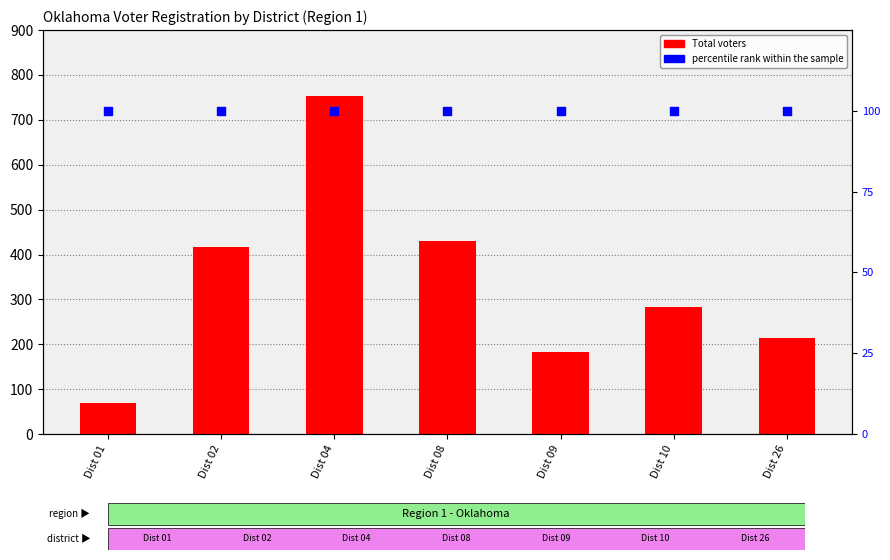

At which category is the sum across all series the highest?

Dist 04